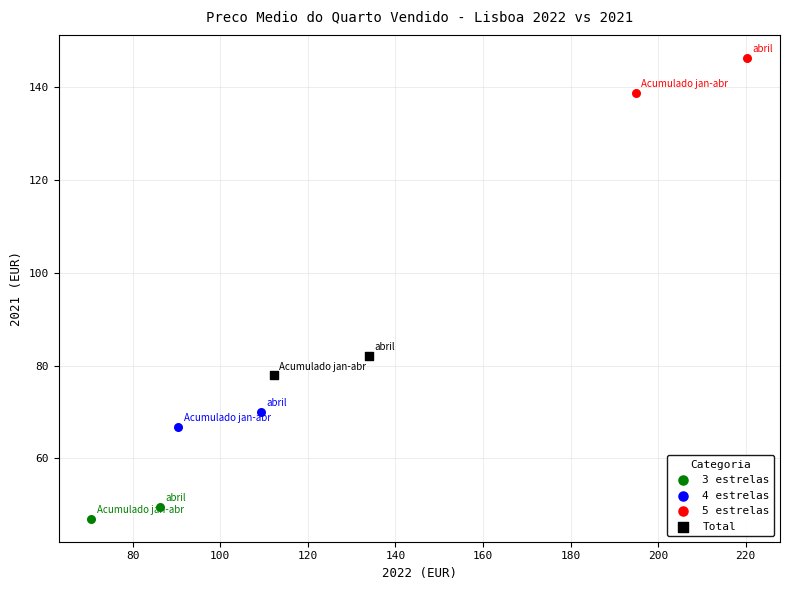

Which series contains the highest Y value?

5 estrelas